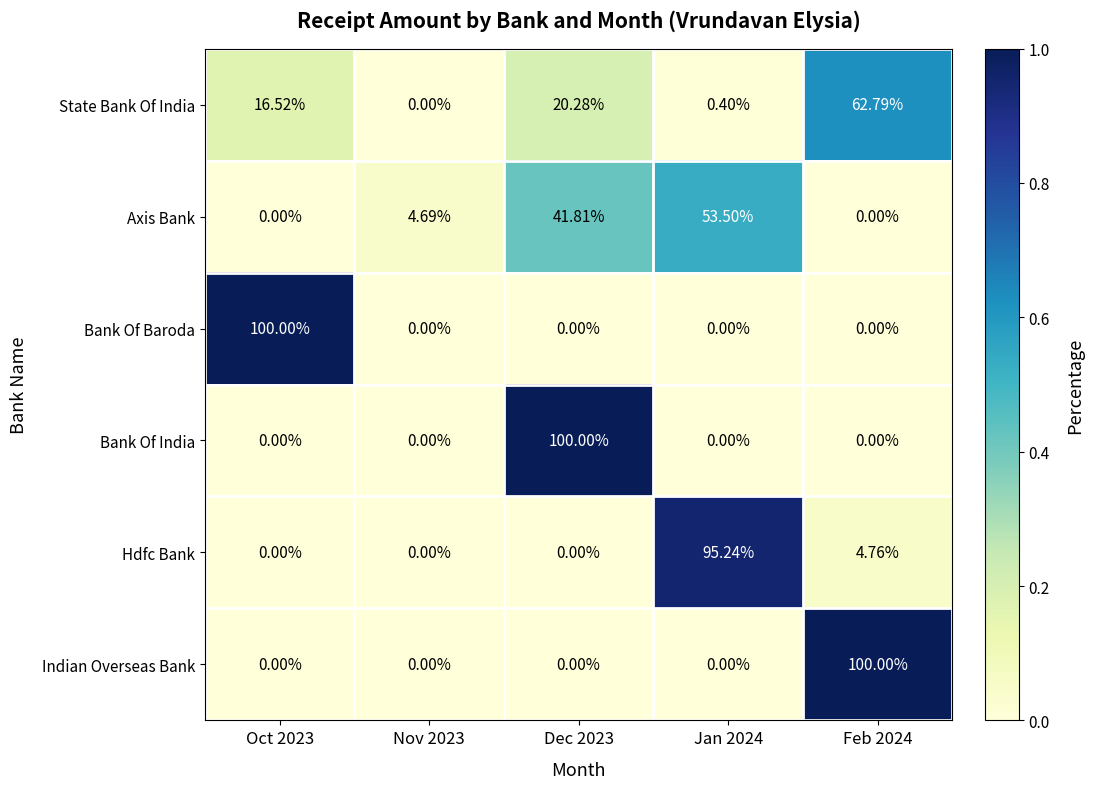

Which series changed the most between Nov 2023 and Feb 2024?

Indian Overseas Bank